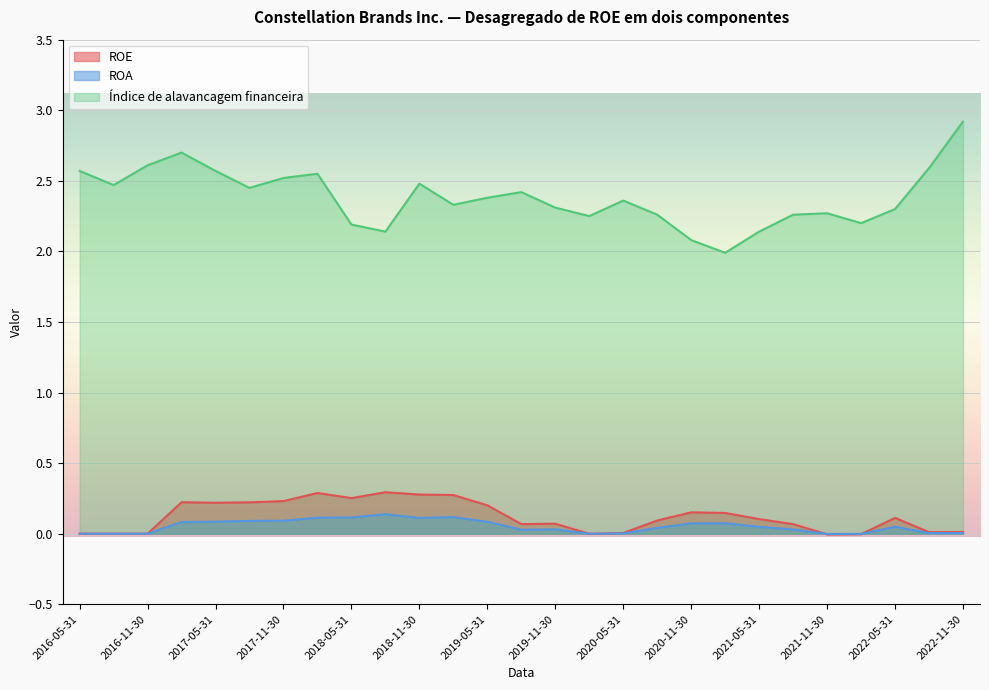

What are all the series names shown in the legend?

ROE, ROA, Índice de alavancagem financeira